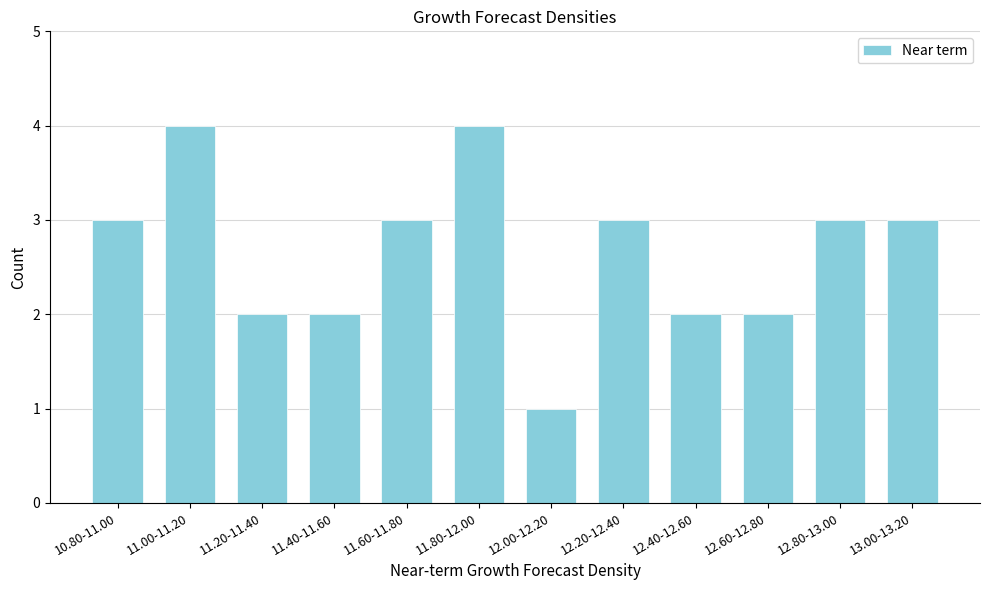

Reading left to right, list all the values displayed in this chart.

3	4	2	2	3	4	1	3	2	2	3	3